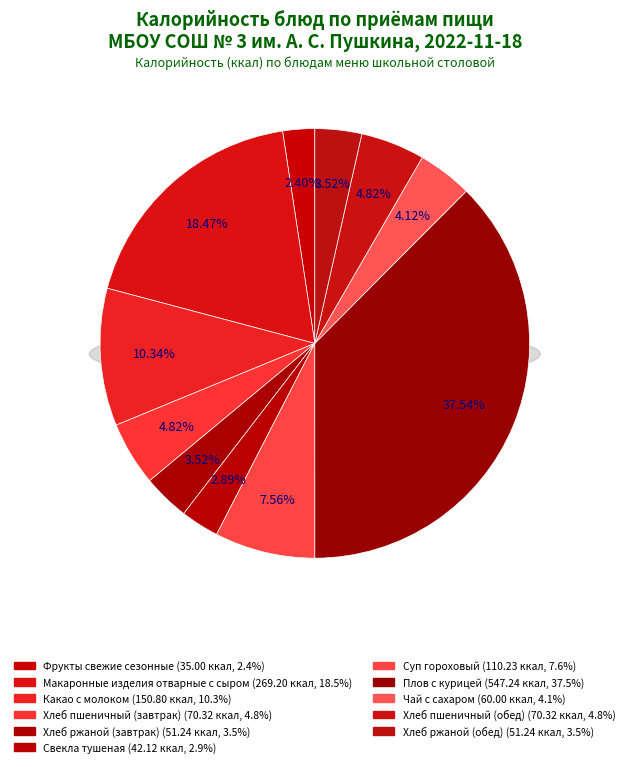

What is the largest slice in the pie chart?

Плов с курицей